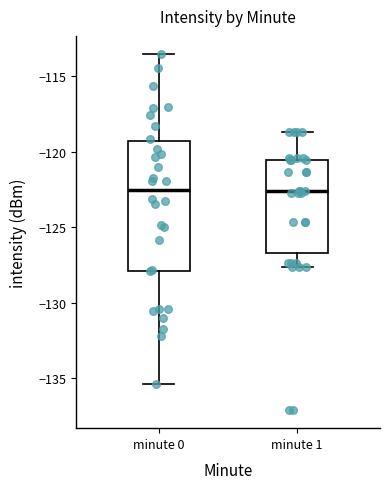

Reading left to right, read every box against the y-axis: the position of its median line, the range the box covers, and the ends of its whiskers. The values are not printed on the chart, so give them approximately, as read against the axis.

minute 0: median -122.5, box -128.0 to -119.5, whiskers -135.5 to -113.5
minute 1: median -122.5, box -126.5 to -120.5, whiskers -127.5 to -118.5